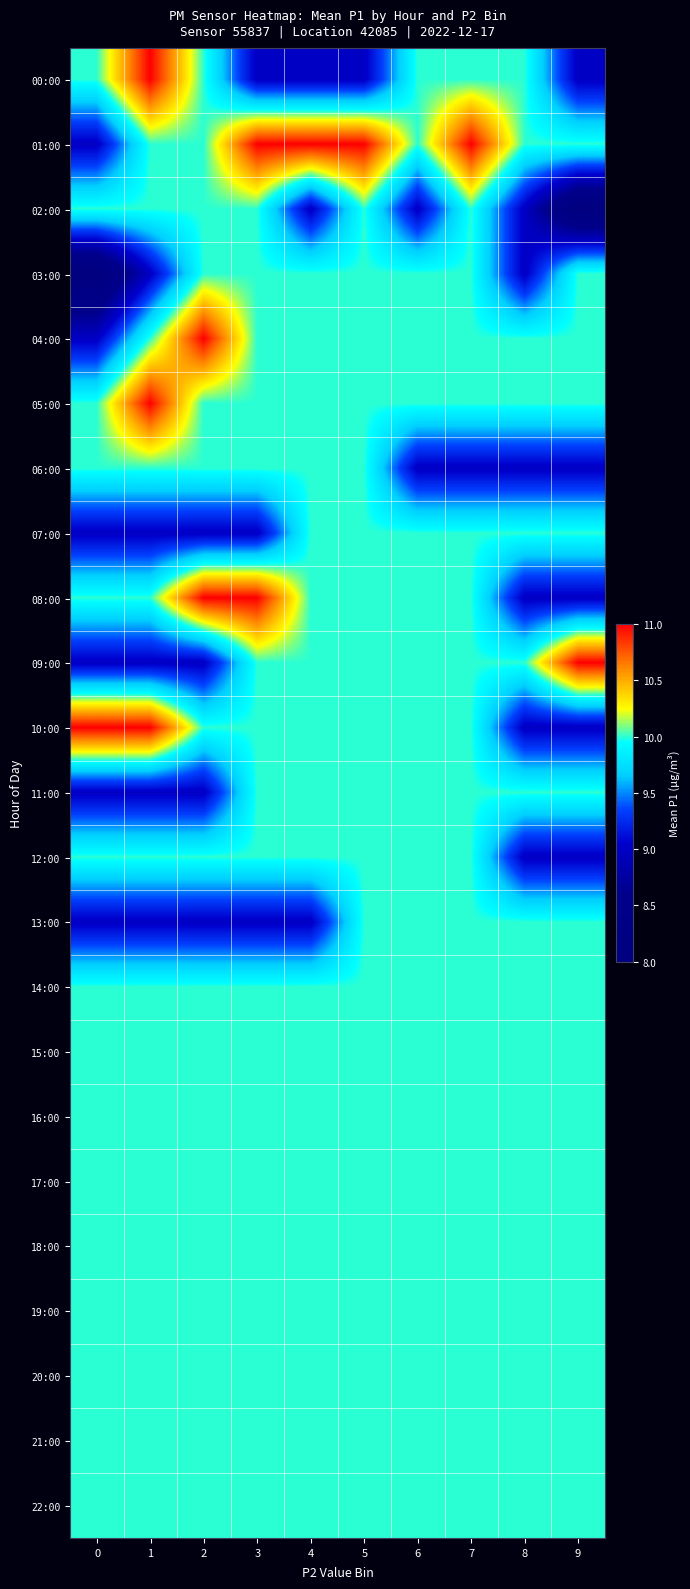

What is the maximum value shown in the chart?

11